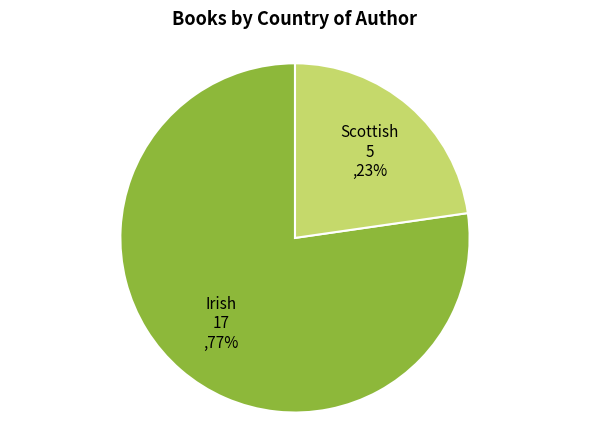

True or false: Scottish accounts for 9% of the total.

False